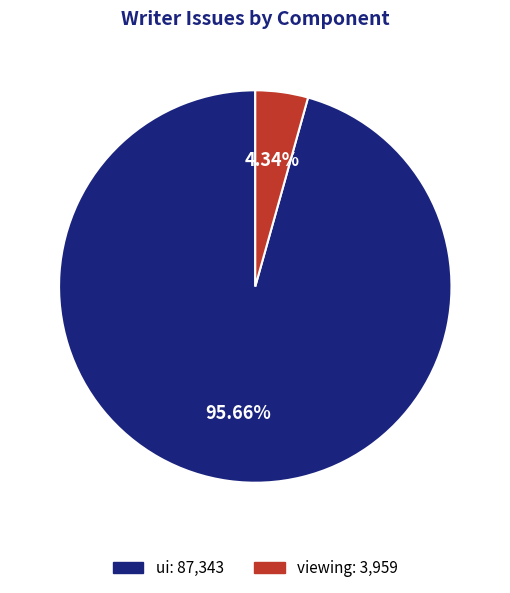

What is the smallest slice in the pie chart?

viewing